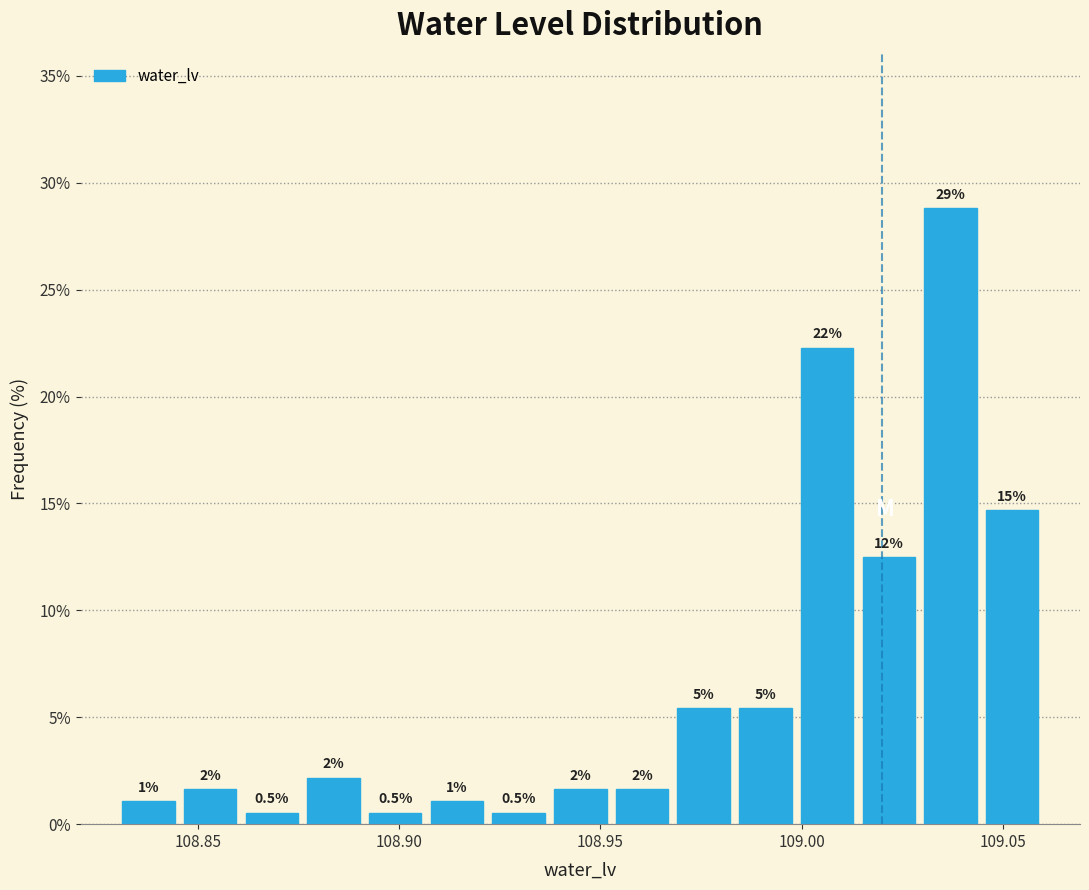

Read against the x-axis, roughly where is the centre of the tallest bar?

109.035